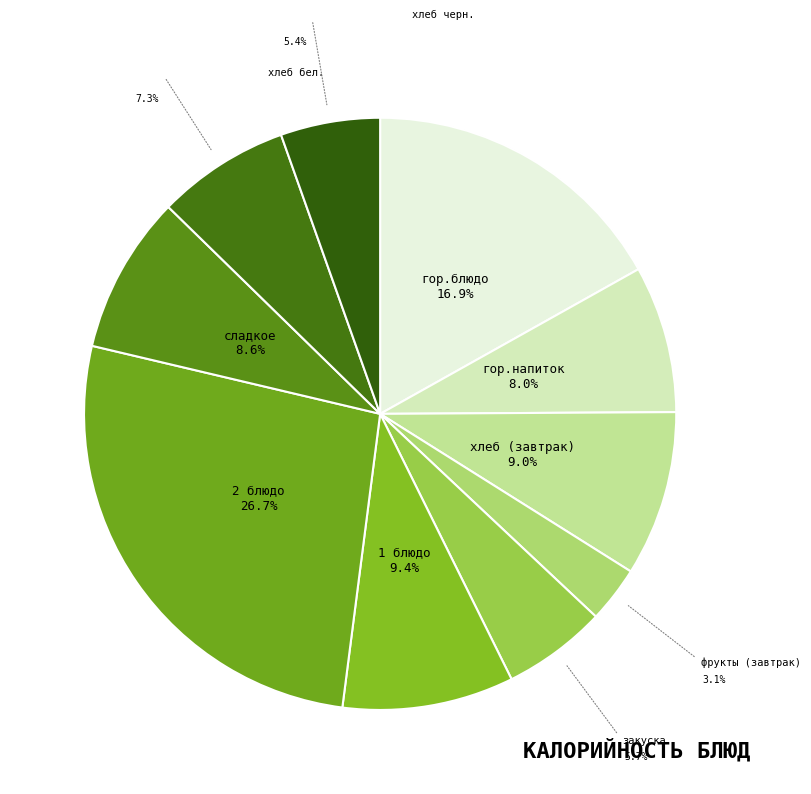

To the nearest percent, what is the difference between the largest and smallest slice percentages?

24%